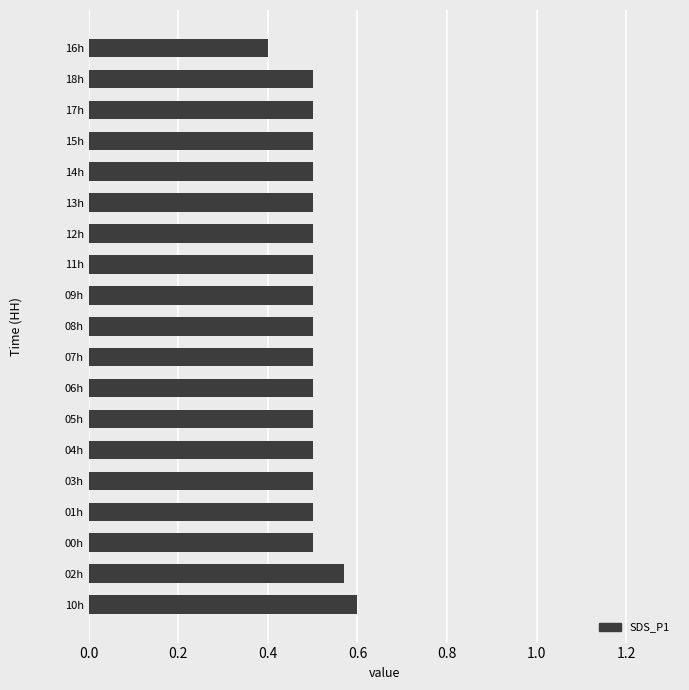

At which category does the chart reach its peak across all series?

10h